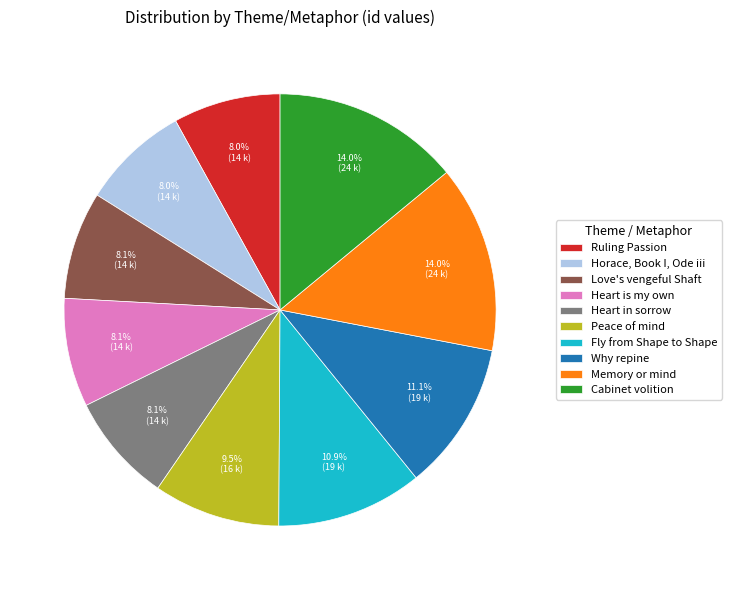

Is there a majority slice in this chart?

No